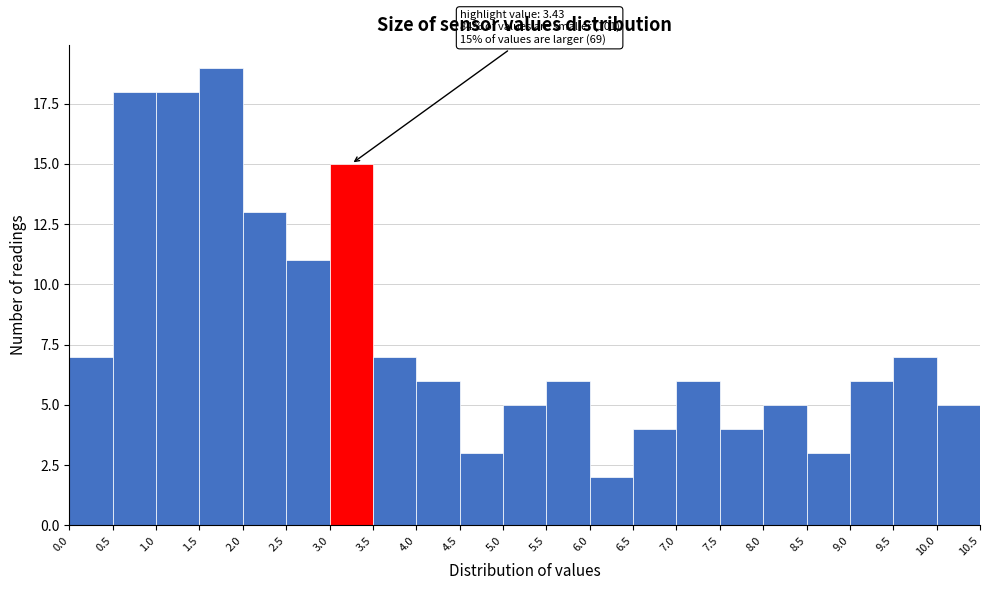

Over which range of the x-axis is the bar tallest?

1.5 to 2.0